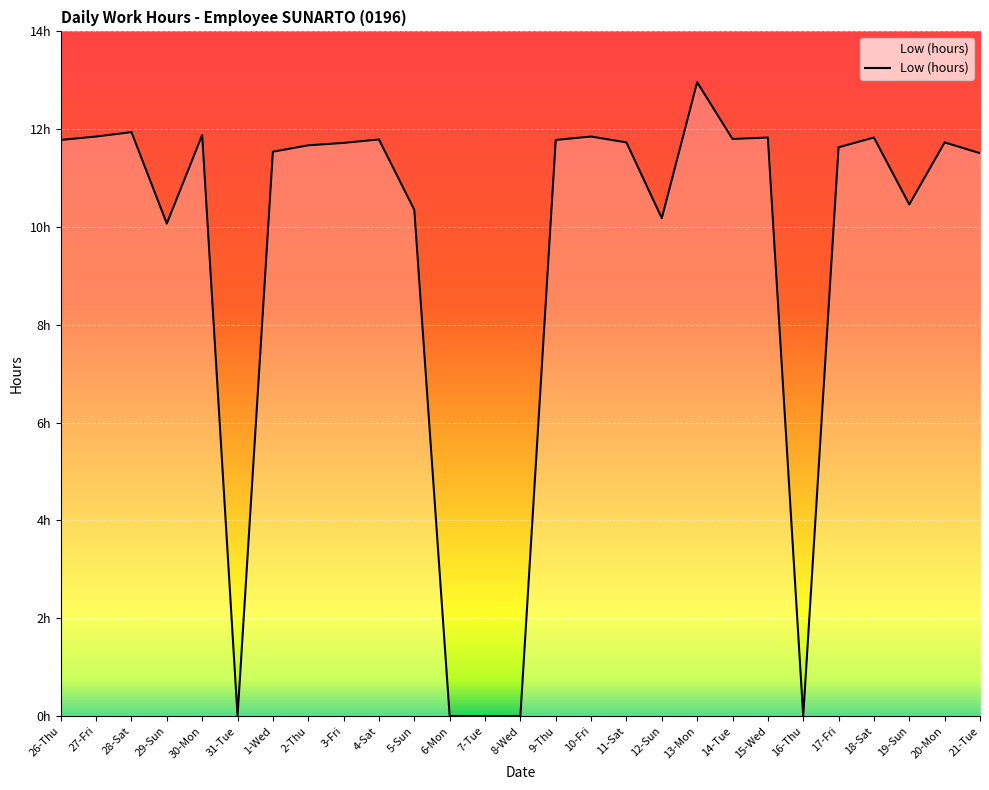

Does the chart have visible grid lines?

Yes